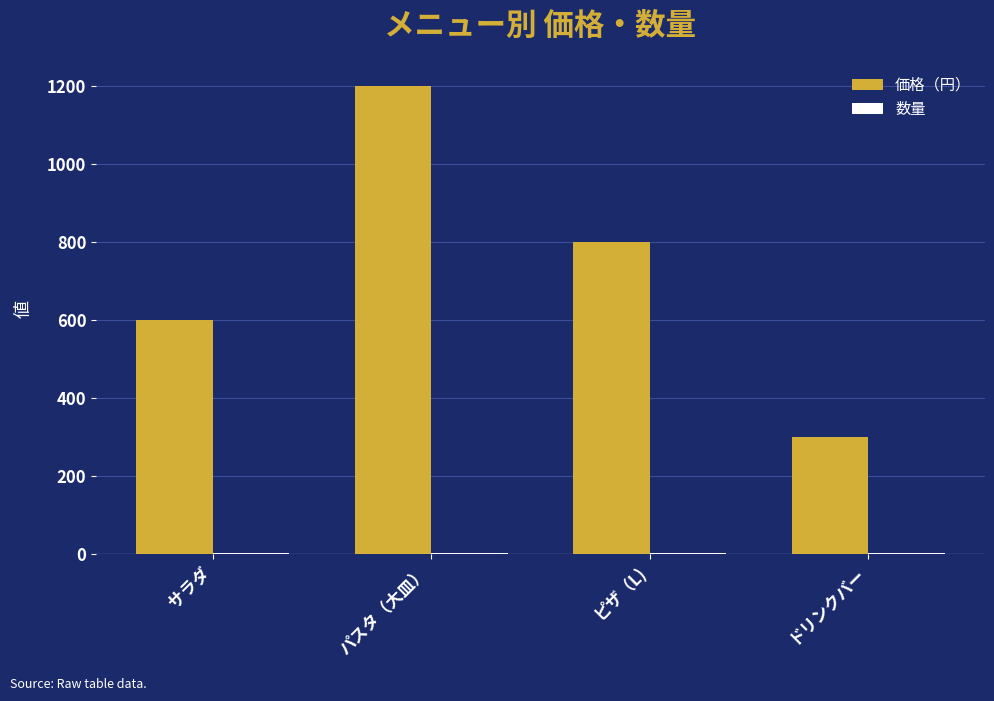

What is the sum of all 価格（円） values?

2900